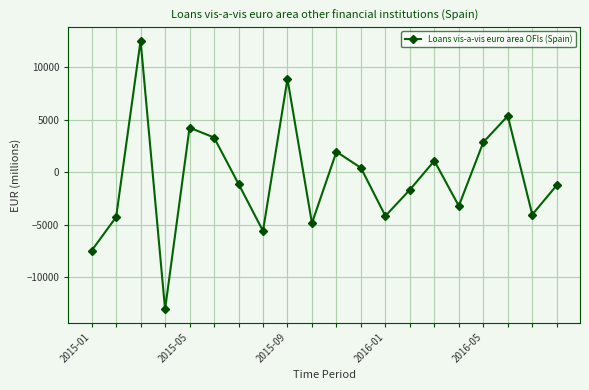

What is the greatest value displayed?

12526.6